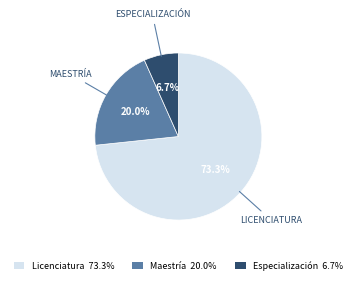

Is there any slice that represents more than half of the pie?

Yes